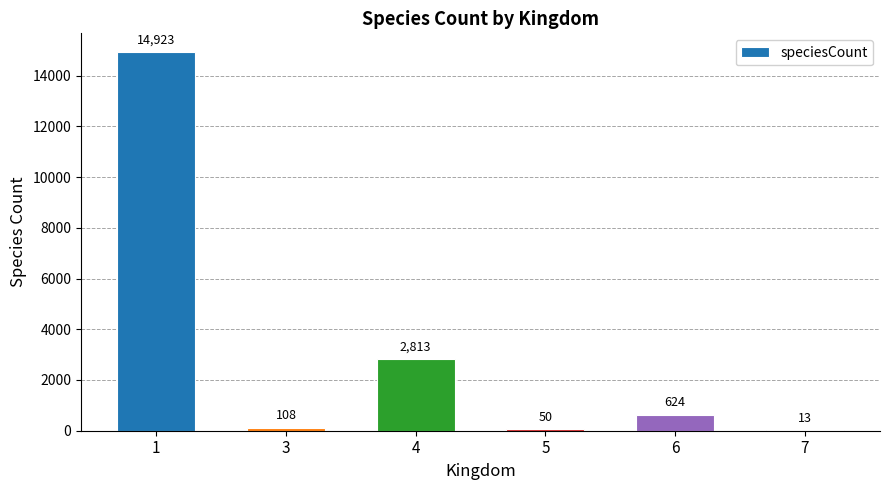

Which label corresponds to the largest value in the chart?

1